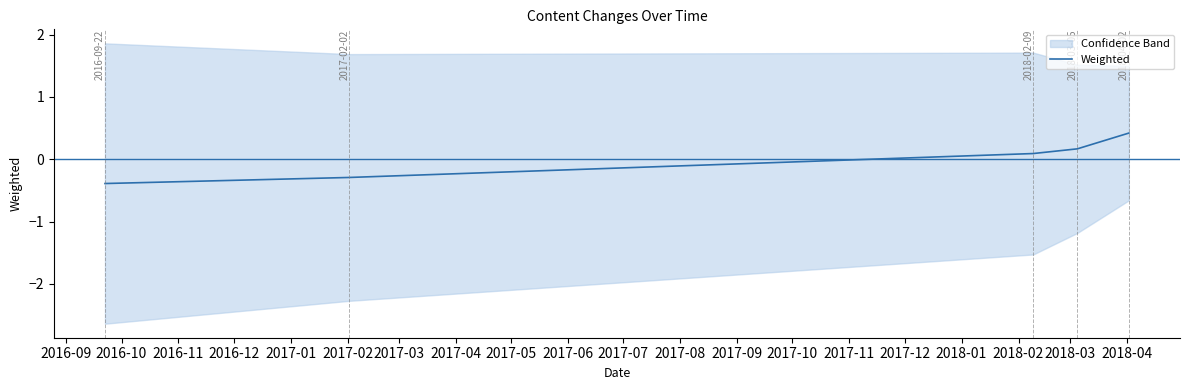

Which category has the lowest value across all series?

2016-09